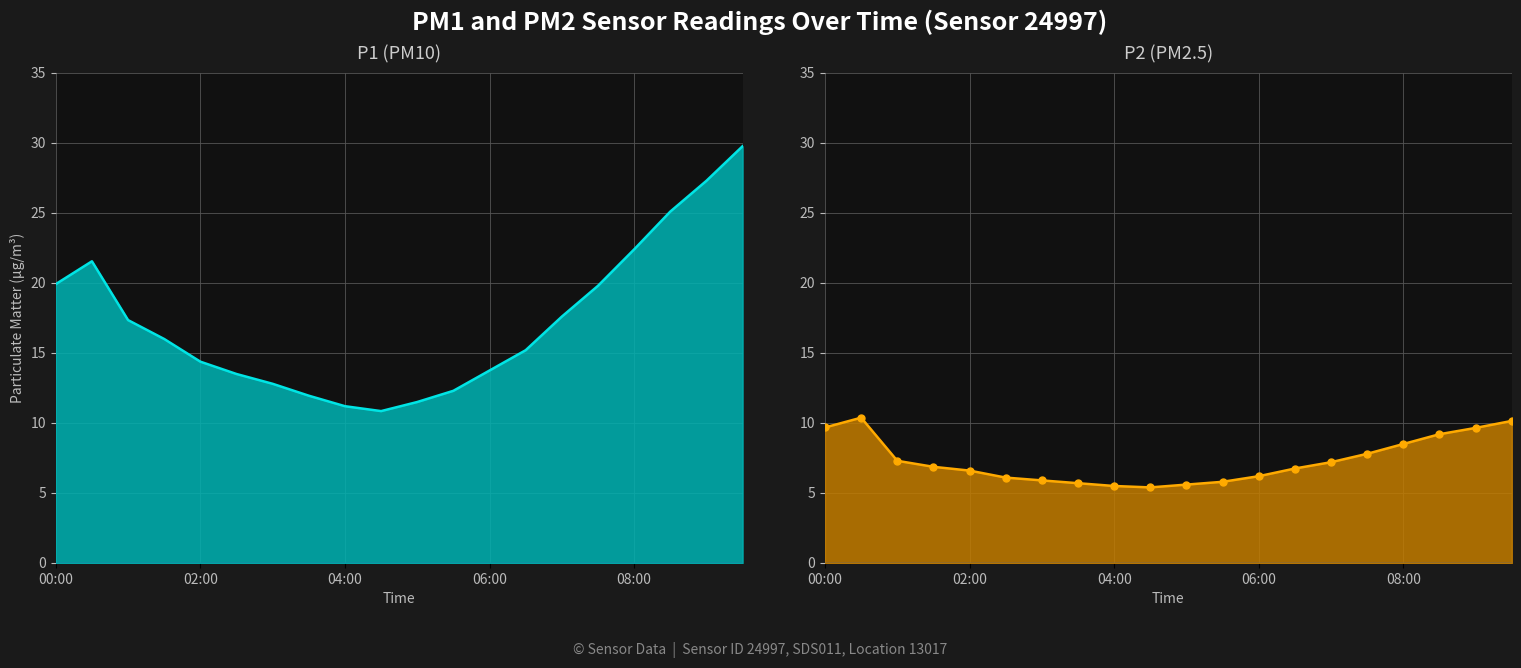

What position from the left is 13?

14